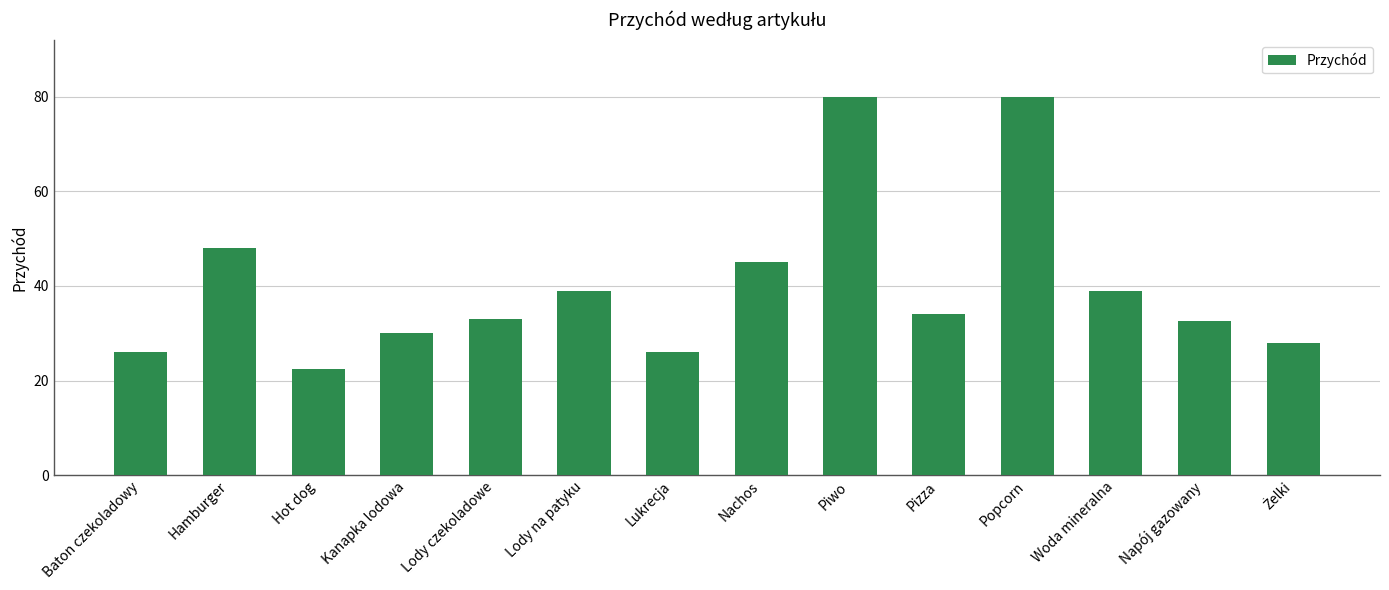

Reading right to left, list all the values displayed in this chart.

28.0	32.5	39.0	80.0	34.0	80.0	45.0	26.0	39.0	33.0	30.0	22.5	48.0	26.0